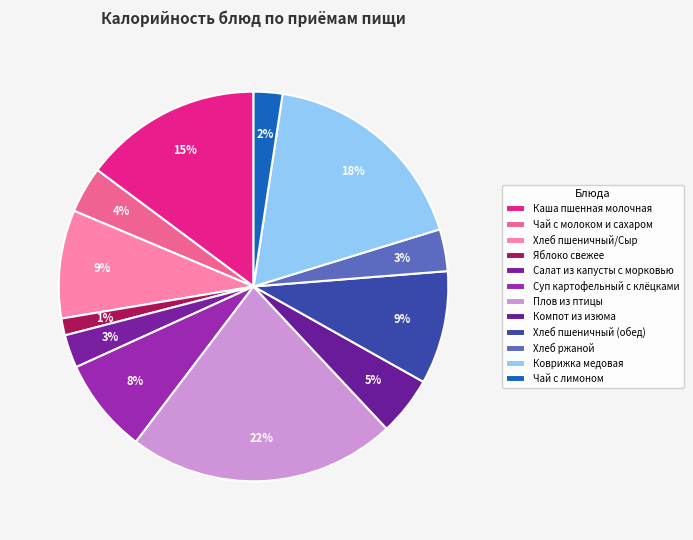

Count the number of slices in the pie.

12